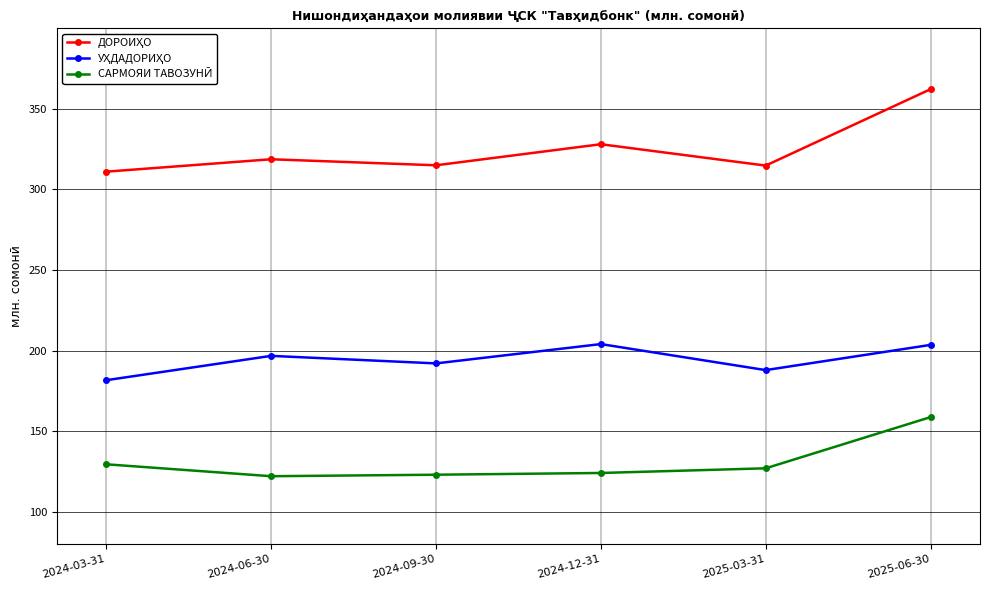

What is the spread (max minus min) of values at 2024-03-31?

181.6